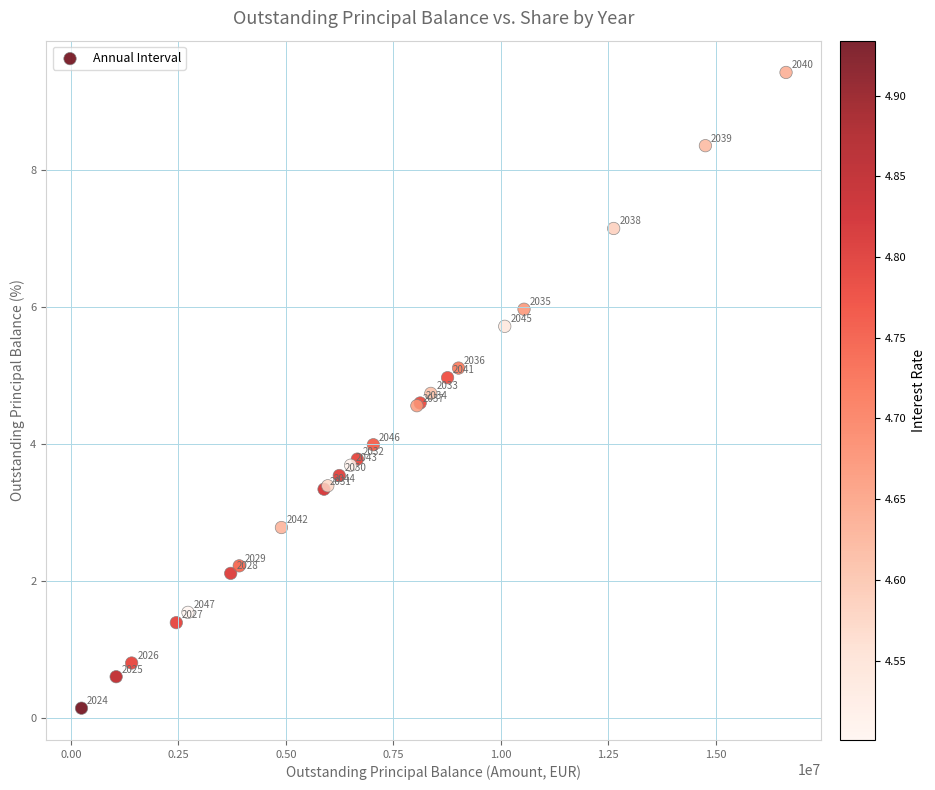

What Y value in the scatter plot is closest to 4?

4.0